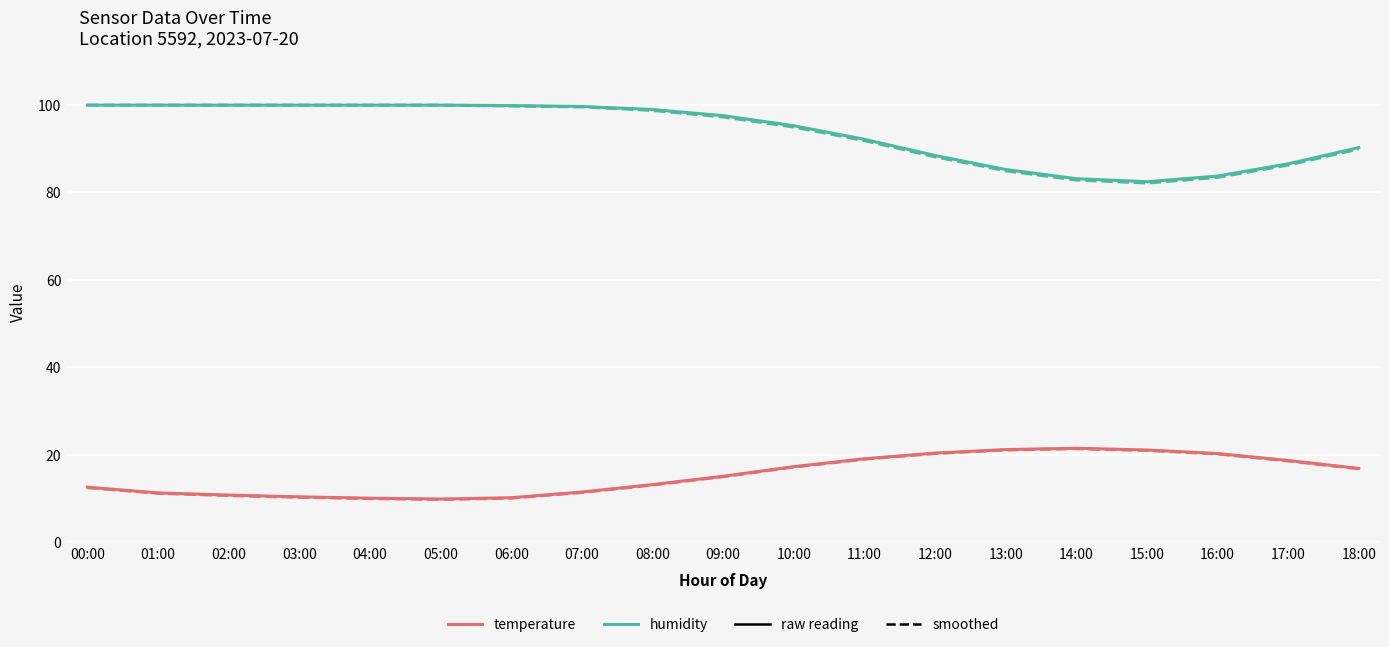

Is the value of humidity at 14:00 greater than the value of temperature at 17:00?

Yes